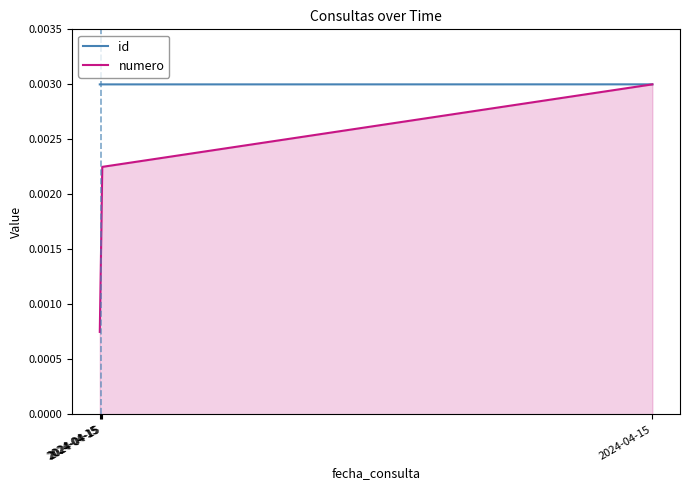

Reading right to left, list all the values displayed in this chart.

id: 2024-04-15=0.0	2024-04-15=0.0	2024-04-15=0.0	2024-04-15=0.0
numero: 2024-04-15=0.0	2024-04-15=0.0	2024-04-15=0.0	2024-04-15=0.0